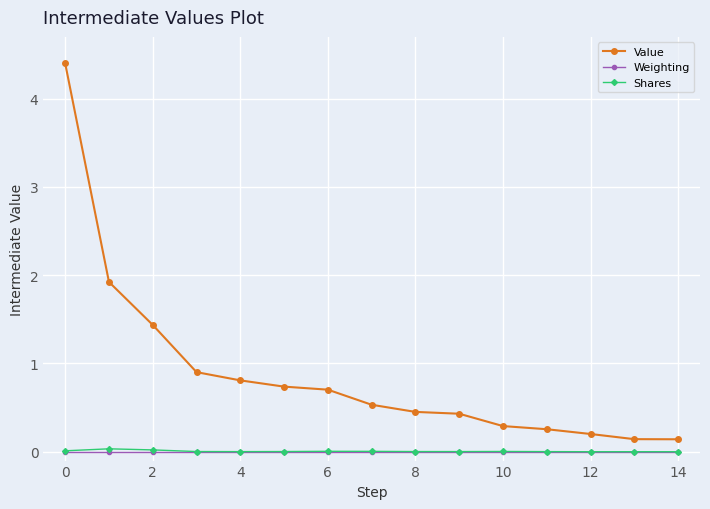

Which series has the largest range (max minus min)?

Value